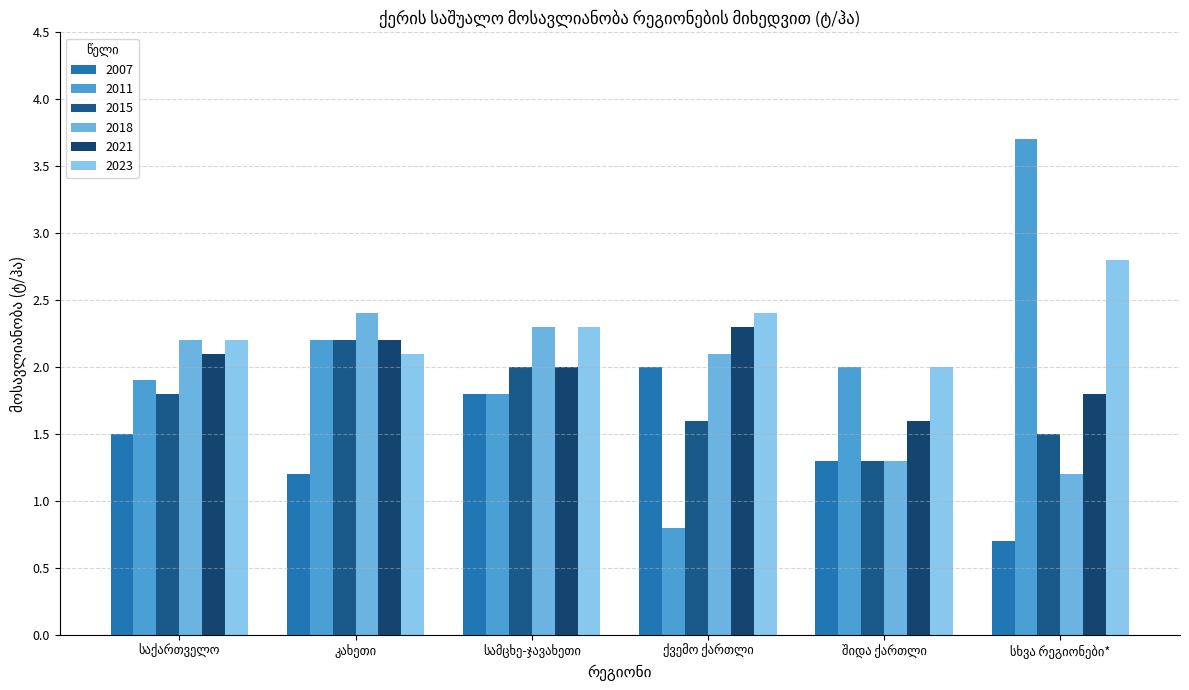

Reading right to left, transcribe all the data shown in this chart.

2007: სხვა რეგიონები*=0.7	შიდა ქართლი=1.3	ქვემო ქართლი=2.0	სამცხე-ჯავახეთი=1.8	კახეთი=1.2	საქართველო=1.5
2011: სხვა რეგიონები*=3.7	შიდა ქართლი=2.0	ქვემო ქართლი=0.8	სამცხე-ჯავახეთი=1.8	კახეთი=2.2	საქართველო=1.9
2015: სხვა რეგიონები*=1.5	შიდა ქართლი=1.3	ქვემო ქართლი=1.6	სამცხე-ჯავახეთი=2.0	კახეთი=2.2	საქართველო=1.8
2018: სხვა რეგიონები*=1.2	შიდა ქართლი=1.3	ქვემო ქართლი=2.1	სამცხე-ჯავახეთი=2.3	კახეთი=2.4	საქართველო=2.2
2021: სხვა რეგიონები*=1.8	შიდა ქართლი=1.6	ქვემო ქართლი=2.3	სამცხე-ჯავახეთი=2.0	კახეთი=2.2	საქართველო=2.1
2023: სხვა რეგიონები*=2.8	შიდა ქართლი=2.0	ქვემო ქართლი=2.4	სამცხე-ჯავახეთი=2.3	კახეთი=2.1	საქართველო=2.2